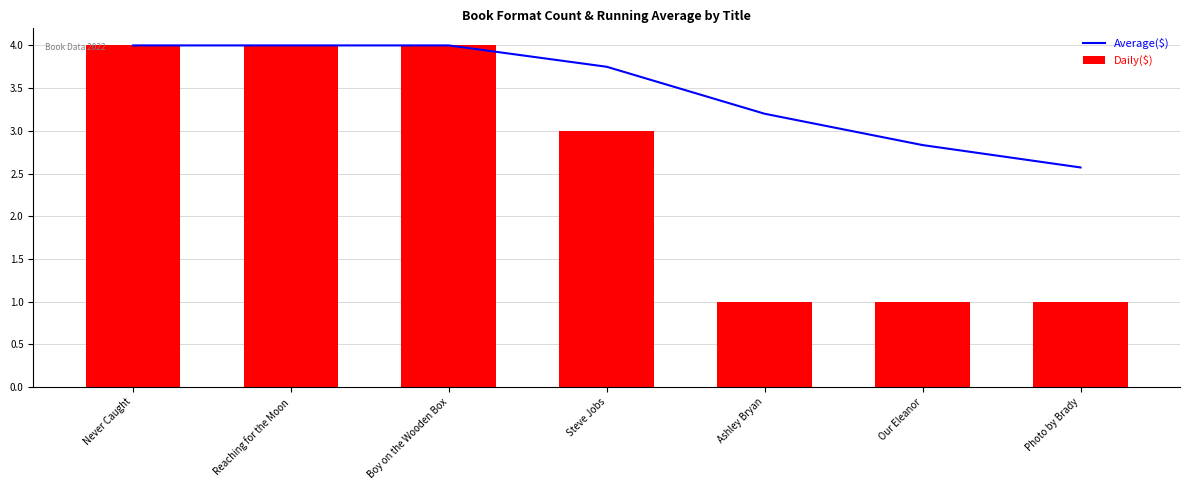

What is the value of the Daily($) bar at the 5th from the left?

1